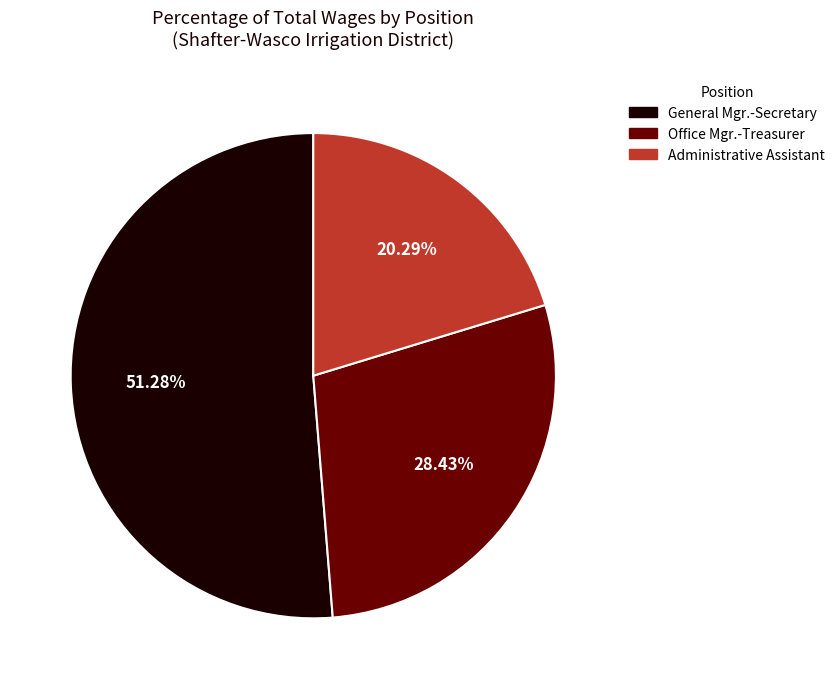

Rank the categories by value from highest to lowest.

General Mgr.-Secretary, Office Mgr.-Treasurer, Administrative Assistant